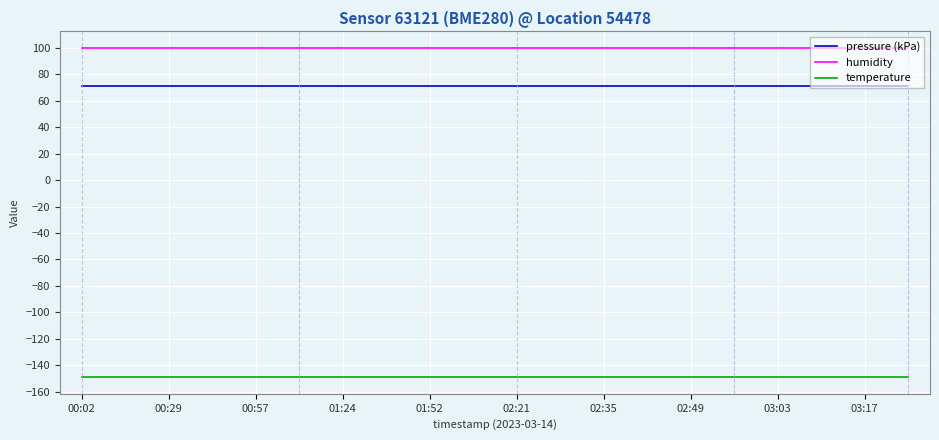

True or false: pressure (kPa) and humidity intersect in this chart.

False